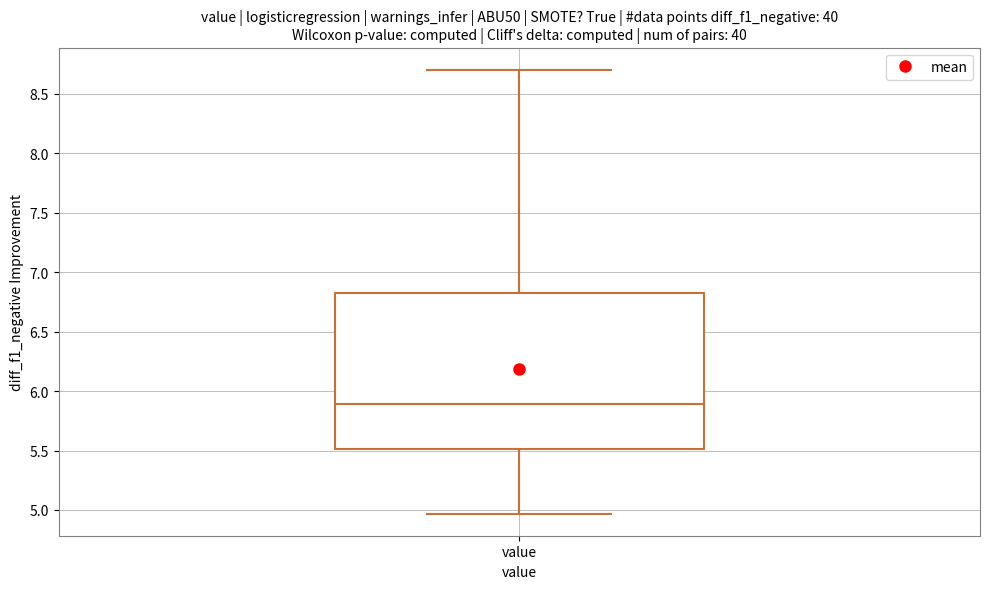

Transcribe this box plot: give where the median line is, the range the box spans, and where the two whiskers end, as read against the y-axis. The values are not printed on the chart, so give them approximately, as read against the axis.

median 5.90, box 5.50 to 6.85, whiskers 4.95 to 8.70